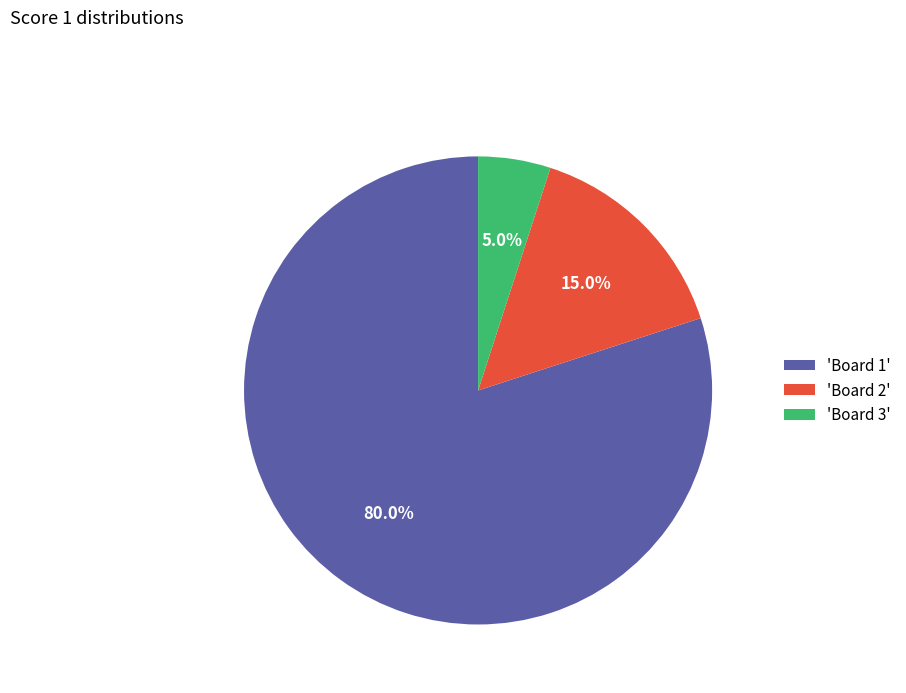

Which has a higher value, 'Board 2' or 'Board 3'?

'Board 2'